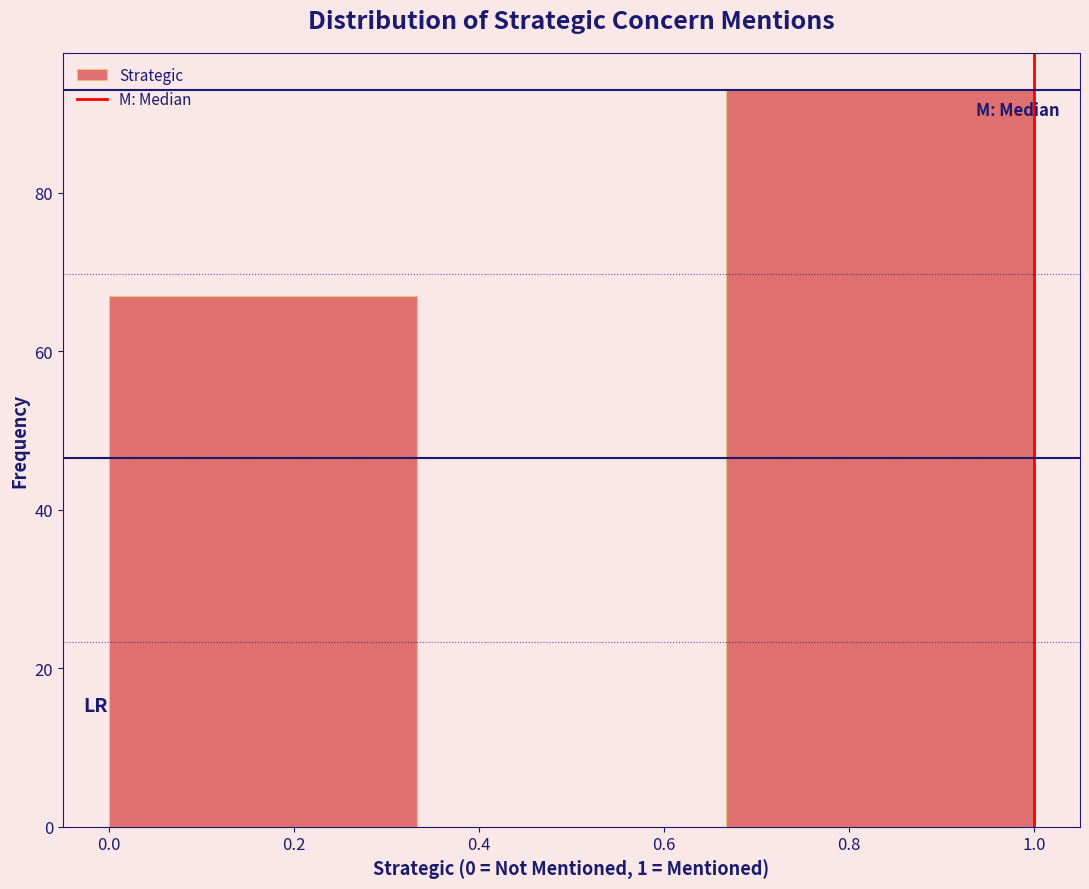

Over which range of the x-axis is the bar tallest?

0.66 to 1.00